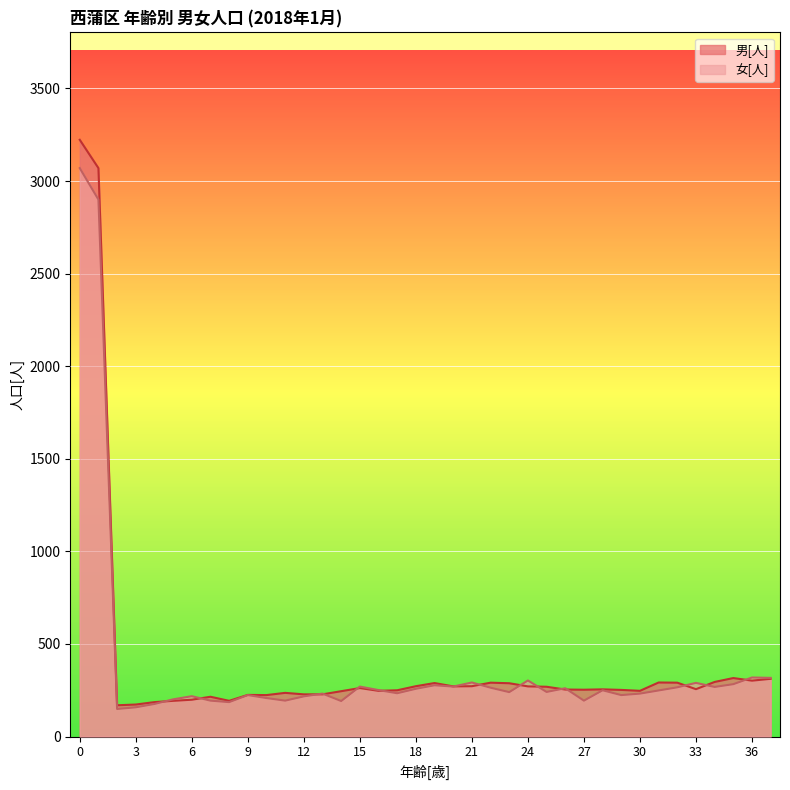

List the labels in order of 男[人] value, smallest first.

2, 3, 4, 5, 8, 6, 7, 10, 9, 12, 13, 11, 14, 16, 30, 17, 29, 27, 26, 28, 33, 15, 25, 20, 24, 18, 21, 23, 19, 22, 32, 31, 34, 36, 37, 35, 1, 0